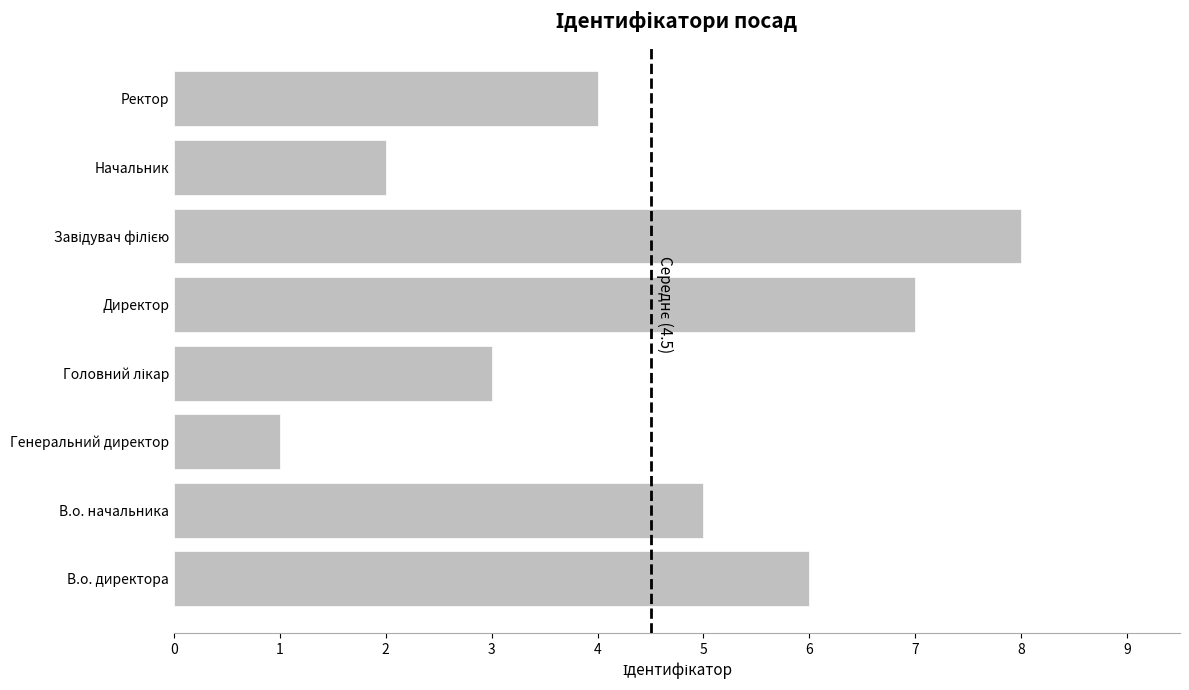

True or false: the data shows 13 at Директор.

False